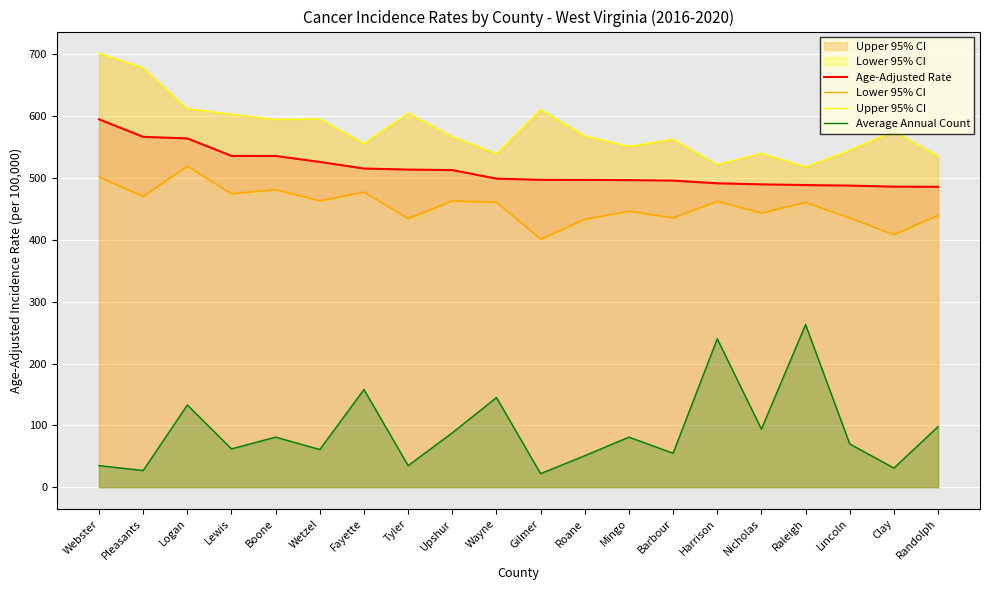

Reading right to left, extract all data points from this chart.

Age-Adjusted Rate: 485.8	486.0	487.7	488.6	489.7	491.4	495.8	496.6	496.9	497.0	499.0	512.8	513.6	515.3	526.0	535.6	535.7	564.0	566.5	594.9
Lower 95% CI: 439.9	408.5	435.4	460.8	443.5	462.6	435.5	446.5	433.4	401.2	461.1	463.1	434.4	477.4	463.2	481.3	474.7	519.1	470.4	501.6
Upper 95% CI: 535.5	575.4	545.0	517.8	539.9	521.8	562.5	551.2	568.0	610.6	539.4	566.9	604.8	555.7	595.5	594.7	603.1	612.0	678.2	701.7
Average Annual Count: 98.0	31.0	70.0	263.0	94.0	240.0	55.0	81.0	51.0	22.0	145.0	88.0	35.0	158.0	61.0	81.0	62.0	133.0	27.0	35.0